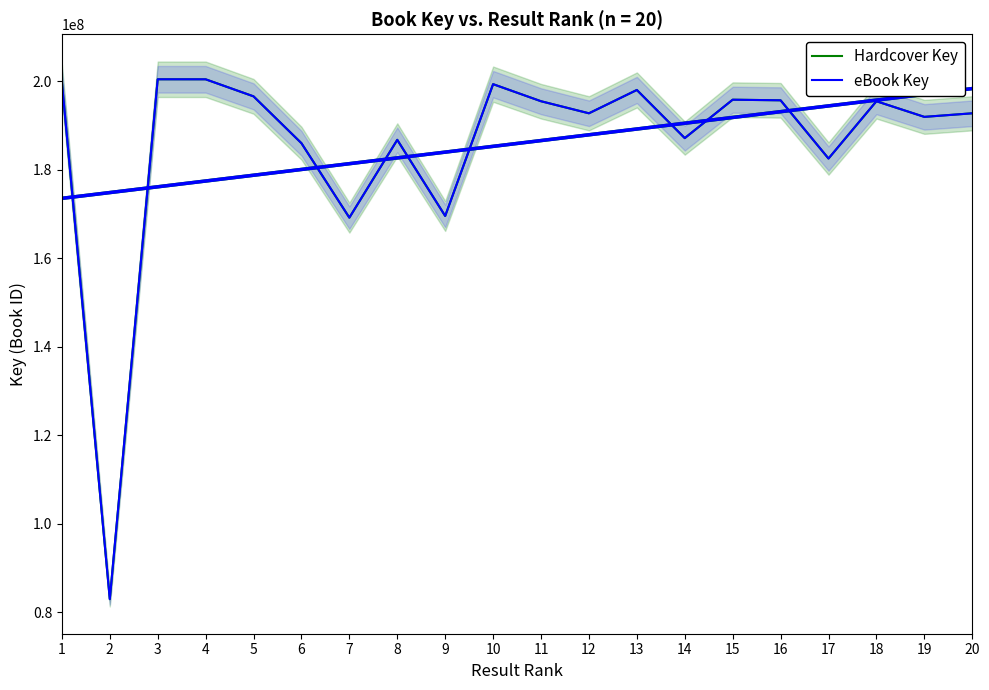

What is the value of the Hardcover Key point at the 4th from the left?

200383837